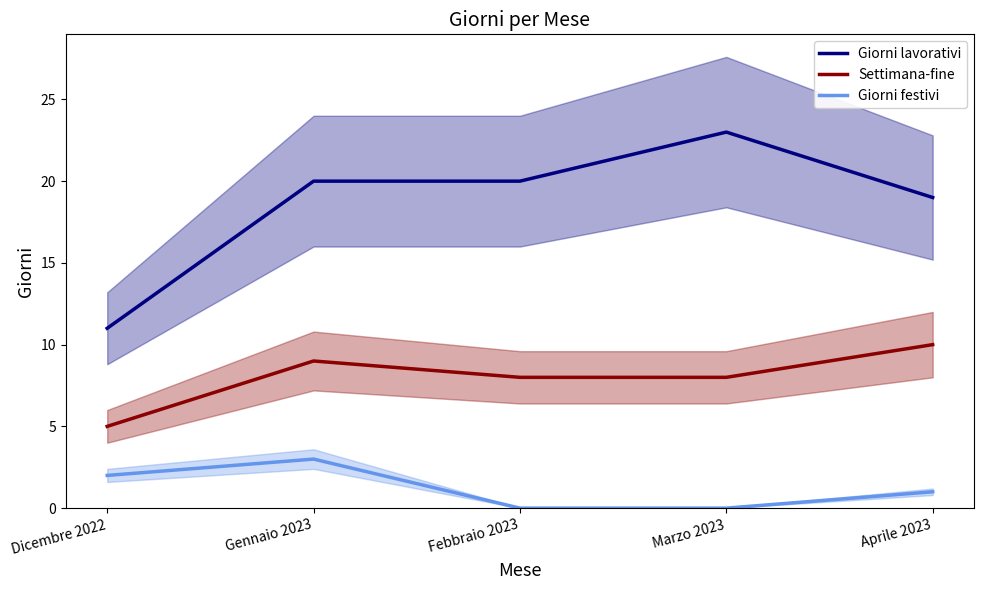

True or false: Giorni lavorativi and Settimana-fine cross at least once.

False